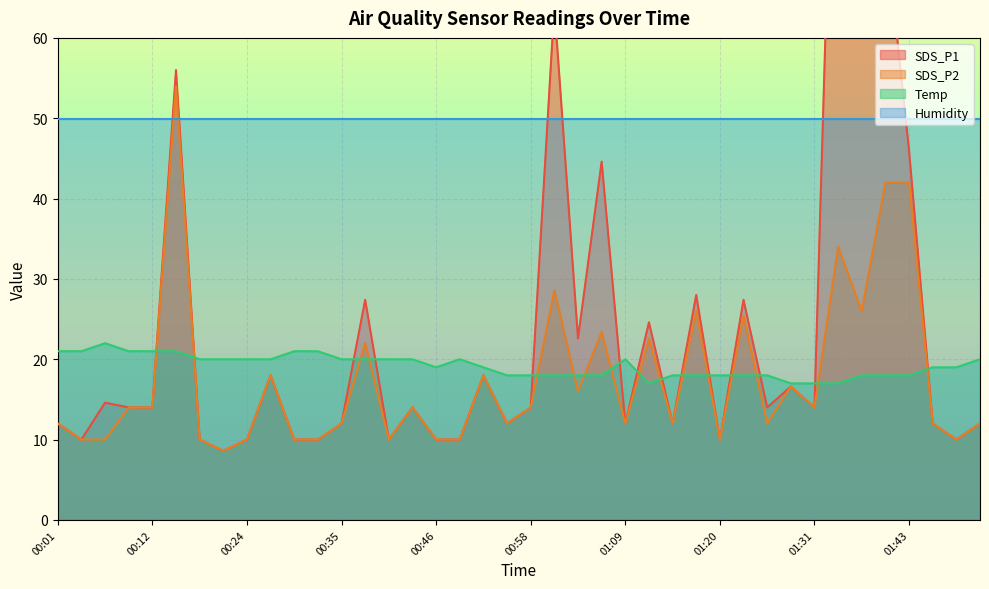

At which label is SDS_P2 closest to 31?

01:00